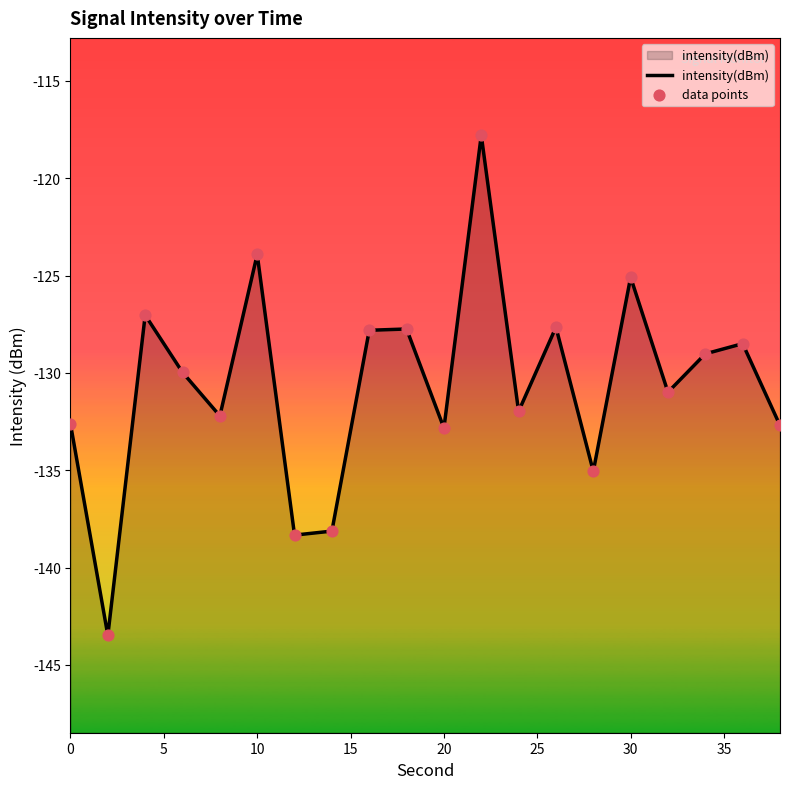

Is the value of data points at 25 greater than the value of intensity(dBm) at 14?

Yes